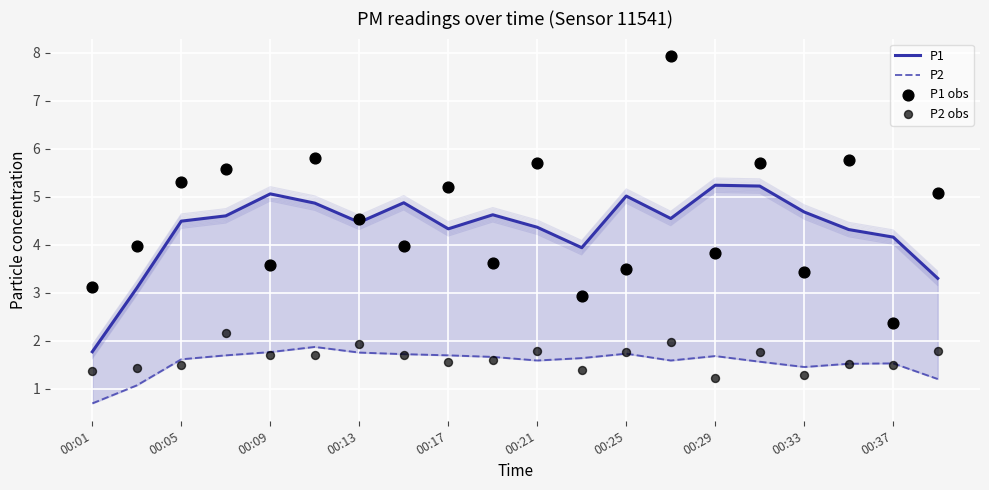

Which series has the largest total across all categories?

P1 obs